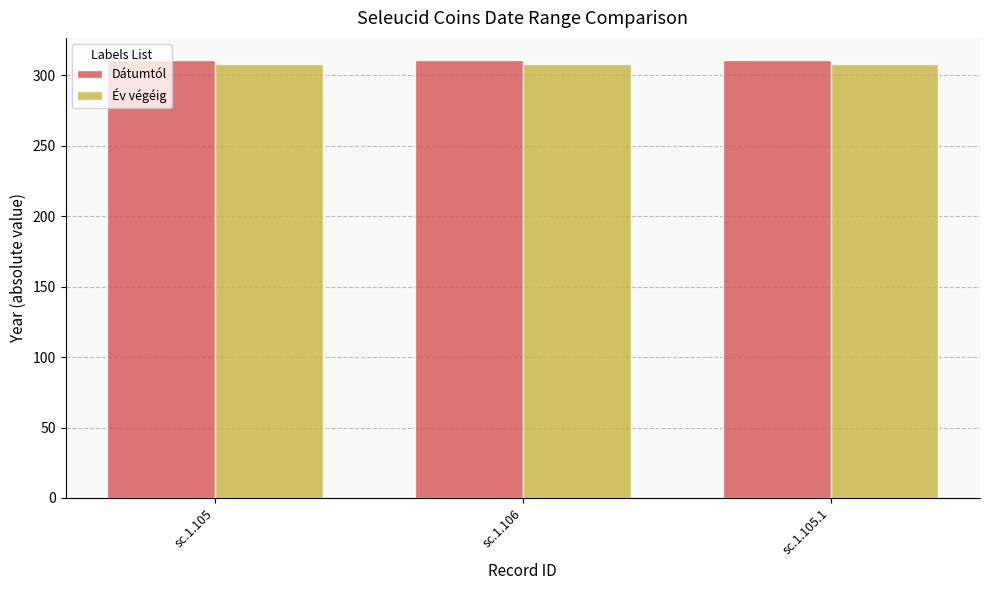

What is the sum of the Év végéig values at sc.1.105.1 and sc.1.105?

616